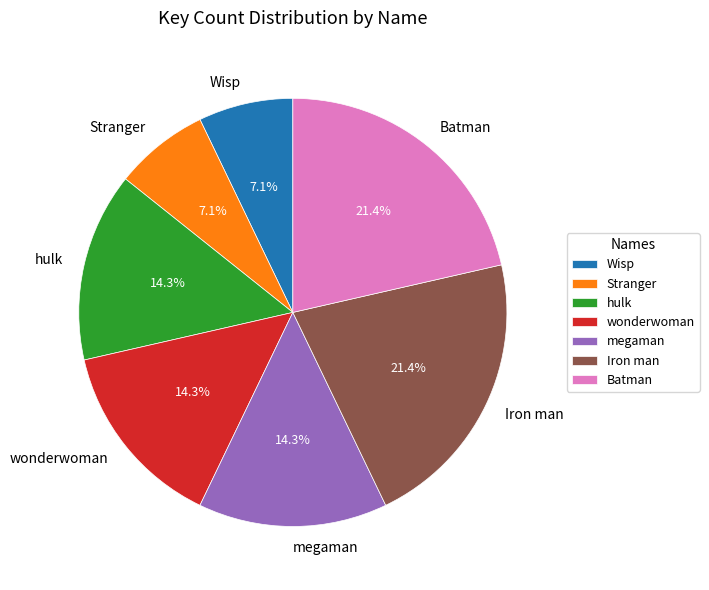

To the nearest percent, what percentage of the pie is Stranger?

7%